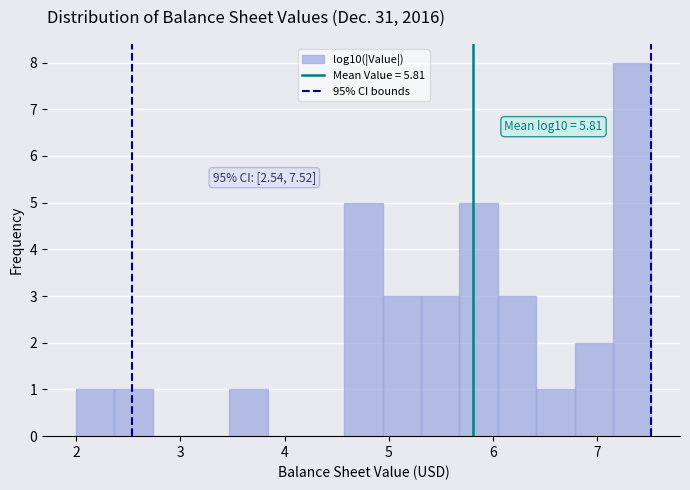

Read against the x-axis, roughly where is the centre of the tallest bar?

7.3